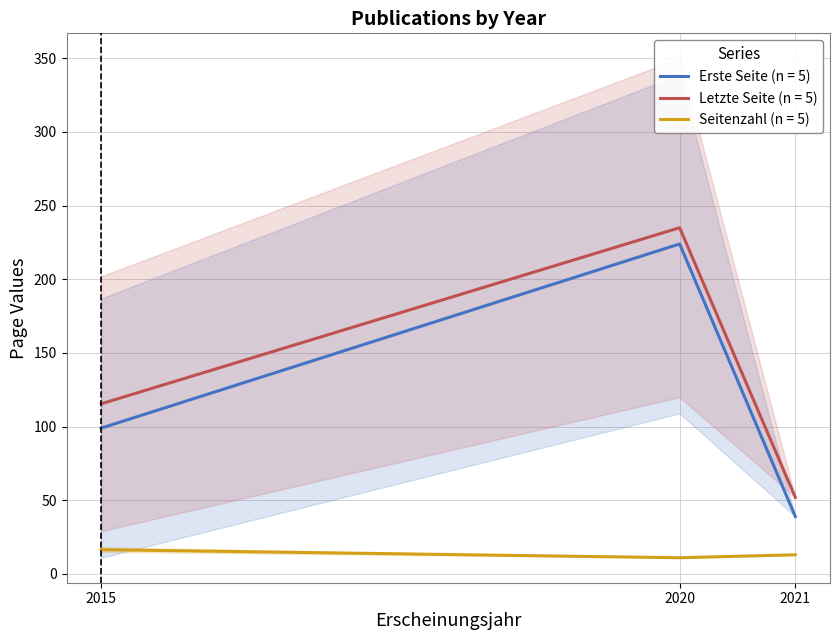

Rank the categories by Erste Seite (n = 5) value from highest to lowest.

2020, 2015, 2021